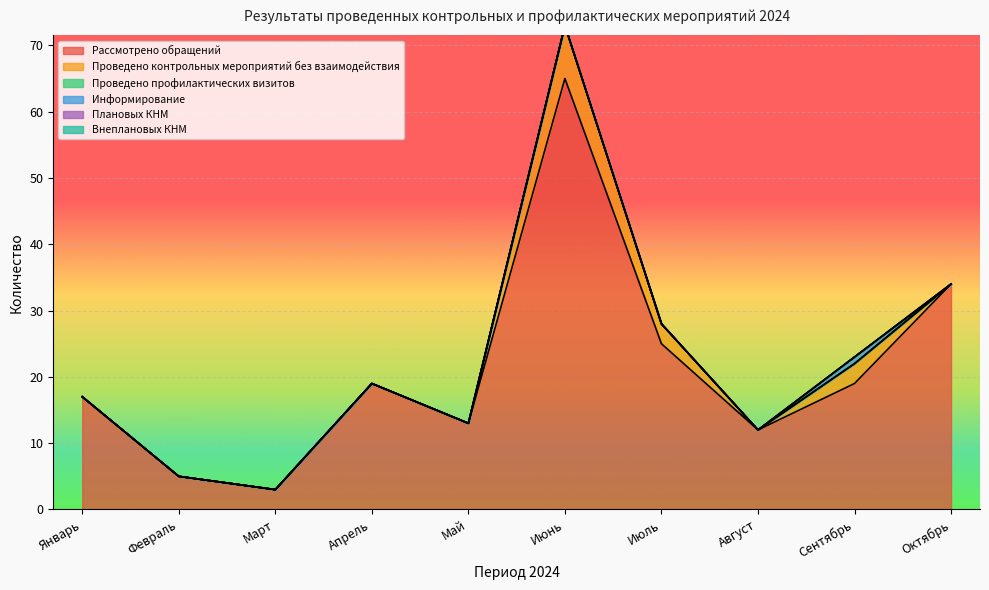

True or false: Рассмотрено обращений and Внеплановых КНМ intersect in this chart.

False